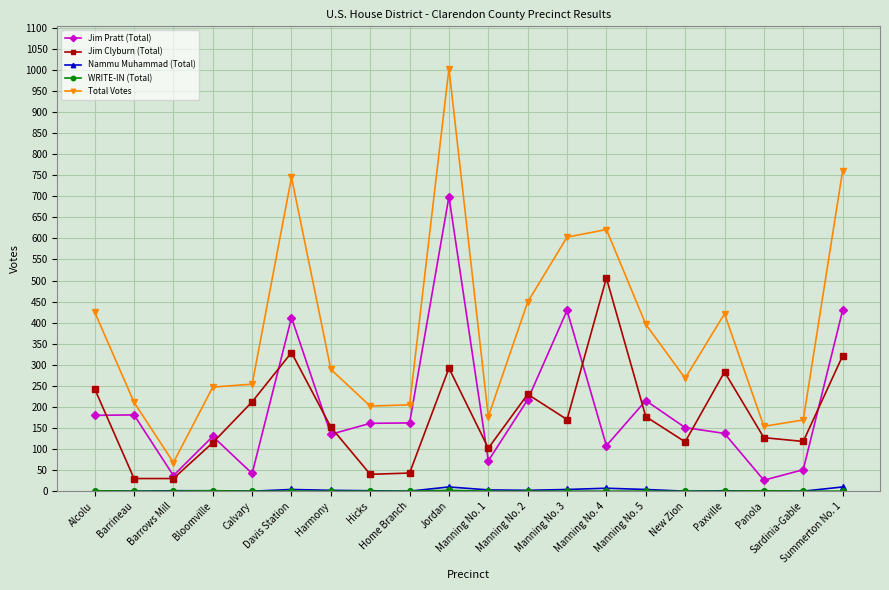

Which series has the widest spread of values?

Total Votes